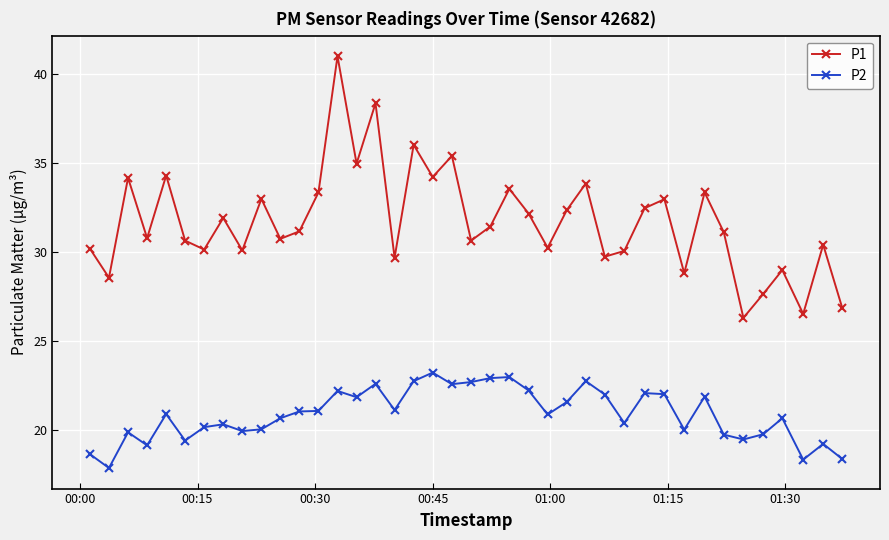

True or false: P2 and P1 cross at least once.

False